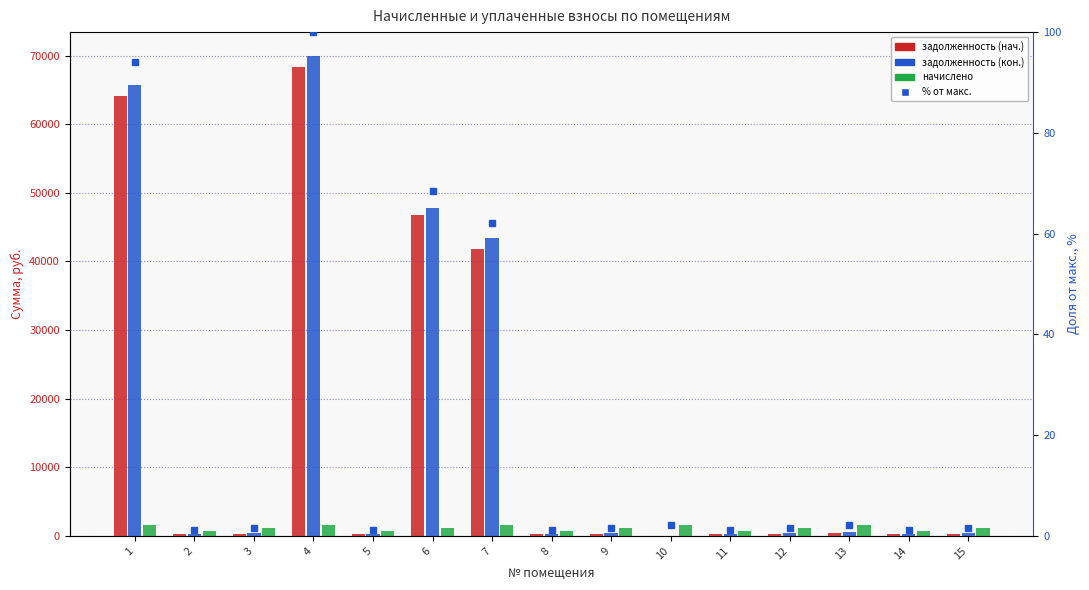

What is the greatest value displayed?

69931.3